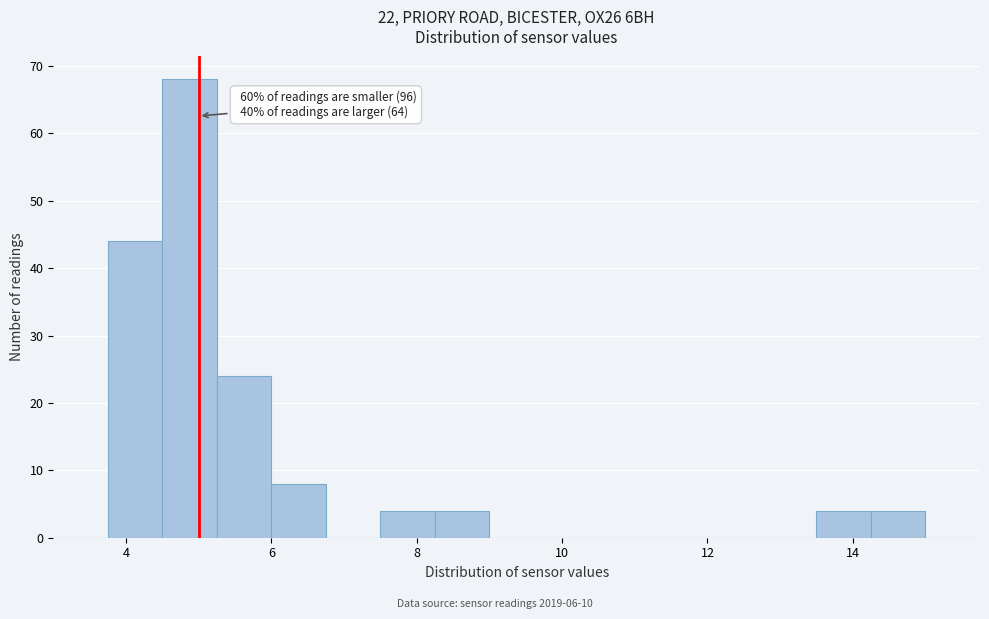

Read against the x-axis, roughly where is the centre of the tallest bar?

4.8